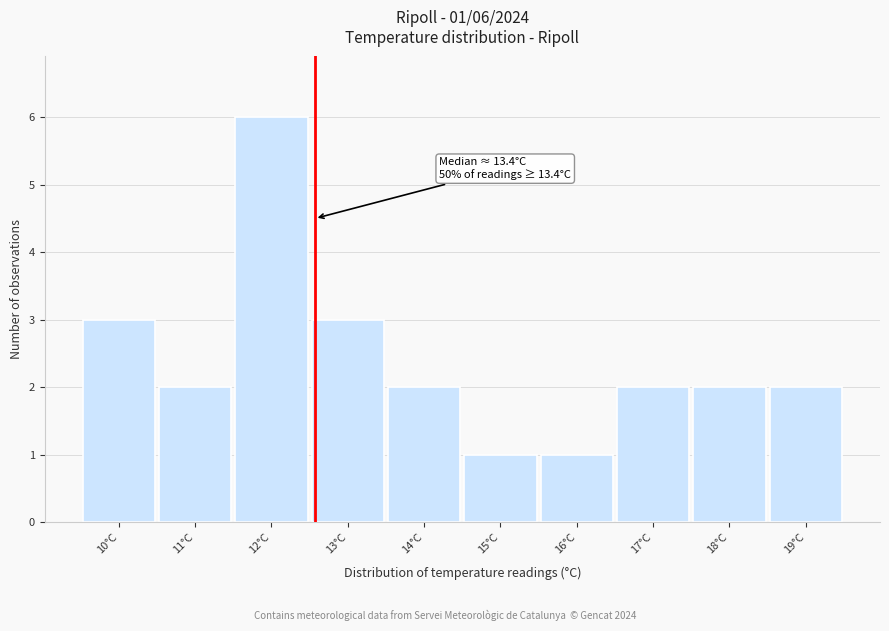

Reading left to right, transcribe all the data shown in this chart.

10°C=3	11°C=2	12°C=6	13°C=3	14°C=2	15°C=1	16°C=1	17°C=2	18°C=2	19°C=2